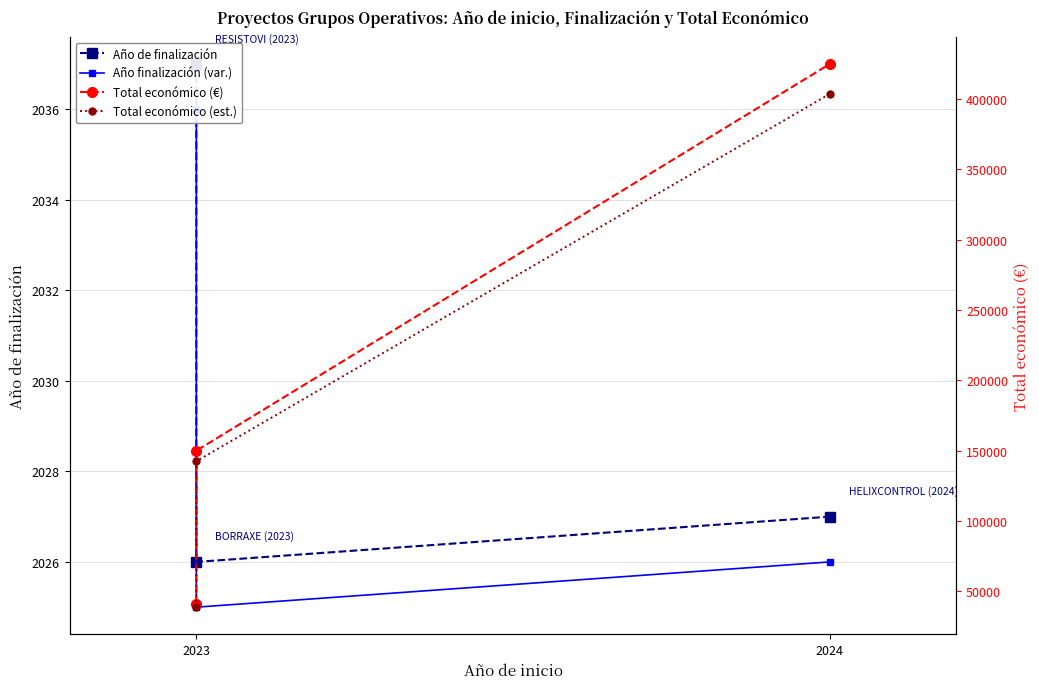

How many lines are shown in the chart?

4